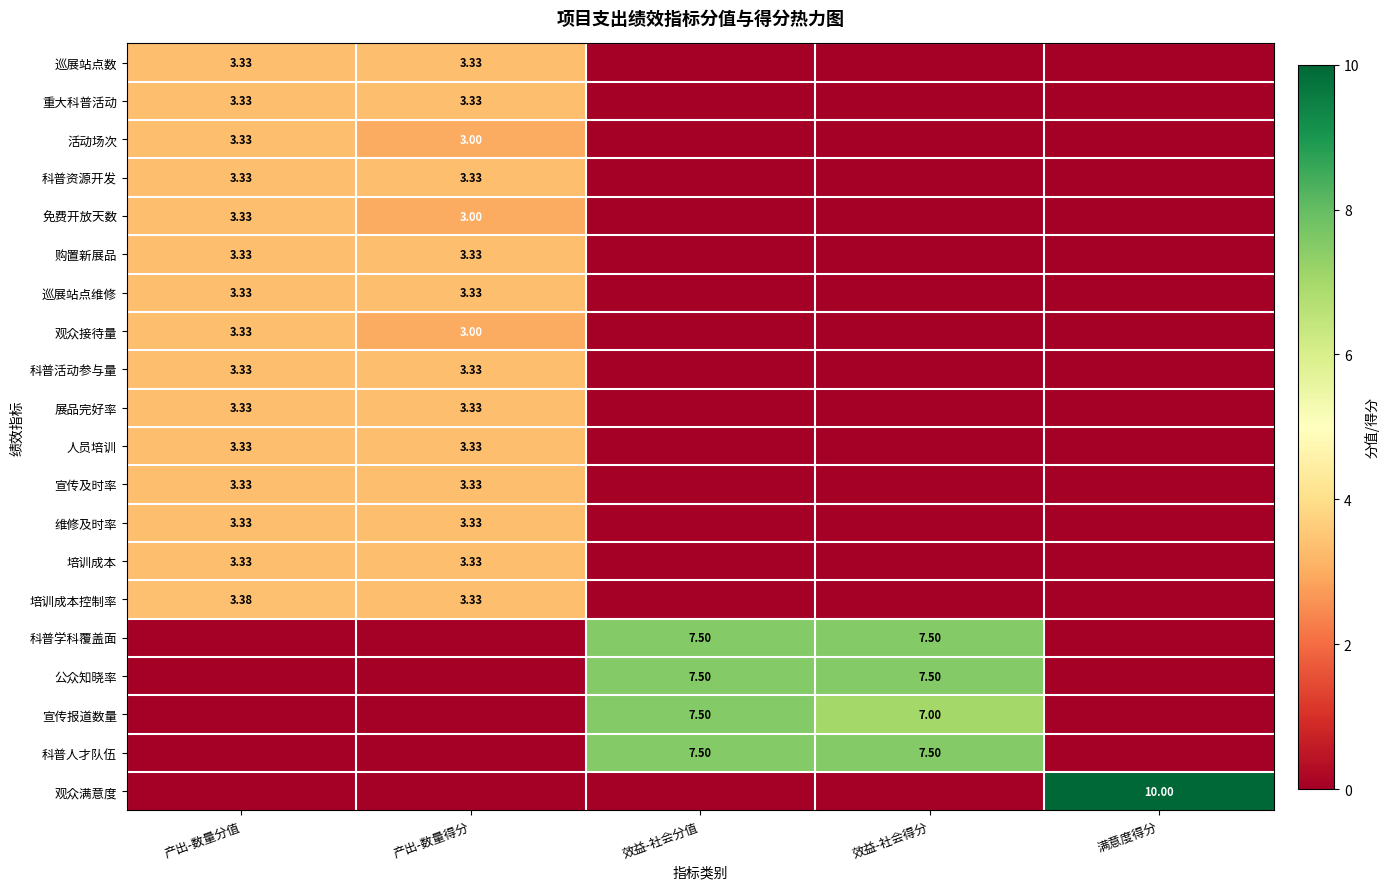

Which series changed the most between 效益-社会分值 and 效益-社会得分?

宣传报道数量